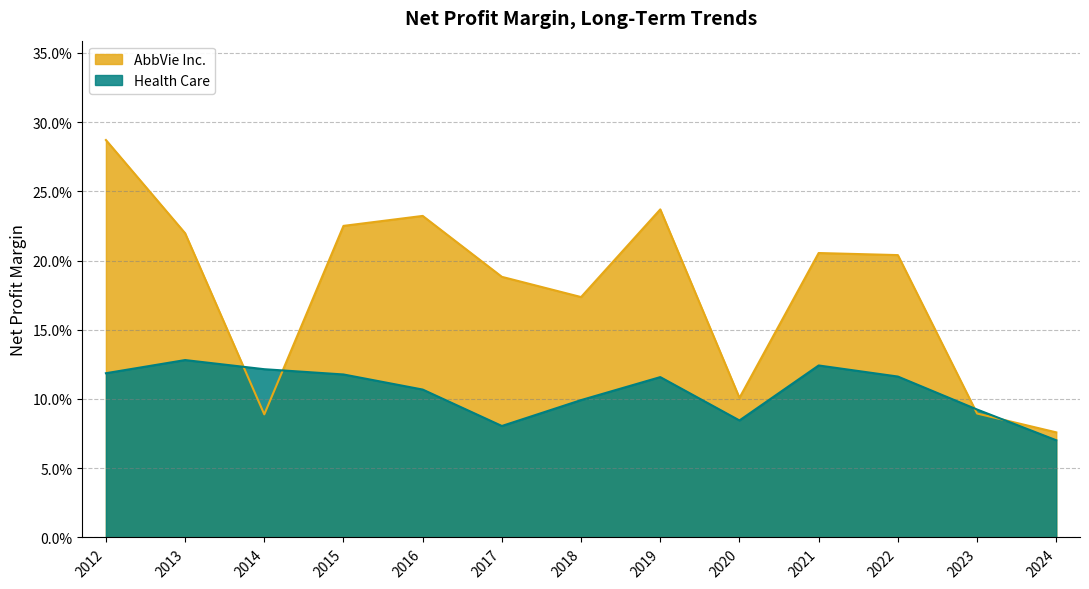

What are all the series names shown in the legend?

AbbVie Inc., Health Care